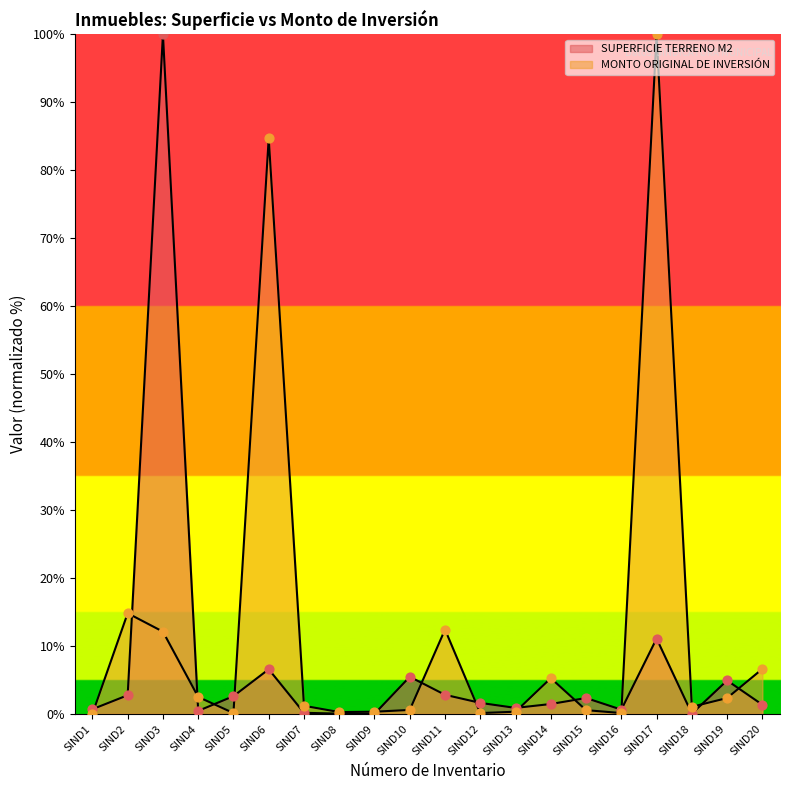

Which series has the largest total across all categories?

MONTO ORIGINAL DE INVERSIÓN